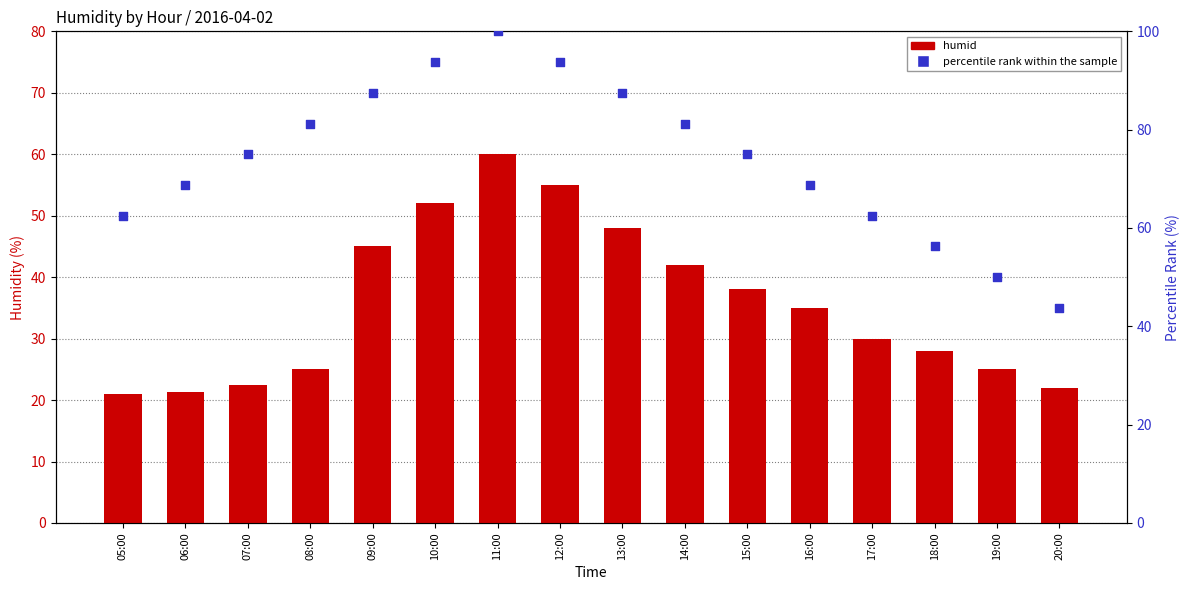

Which series has the largest Y range (max minus min)?

percentile rank within the sample